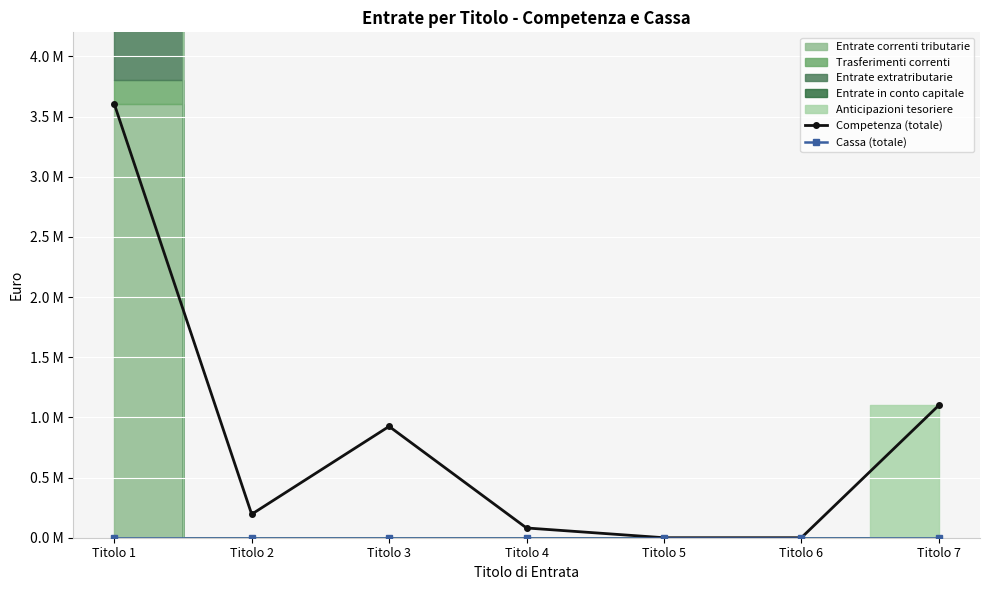

At Titolo 7, list the series in order from smallest to largest.

Cassa (totale), Competenza (totale)